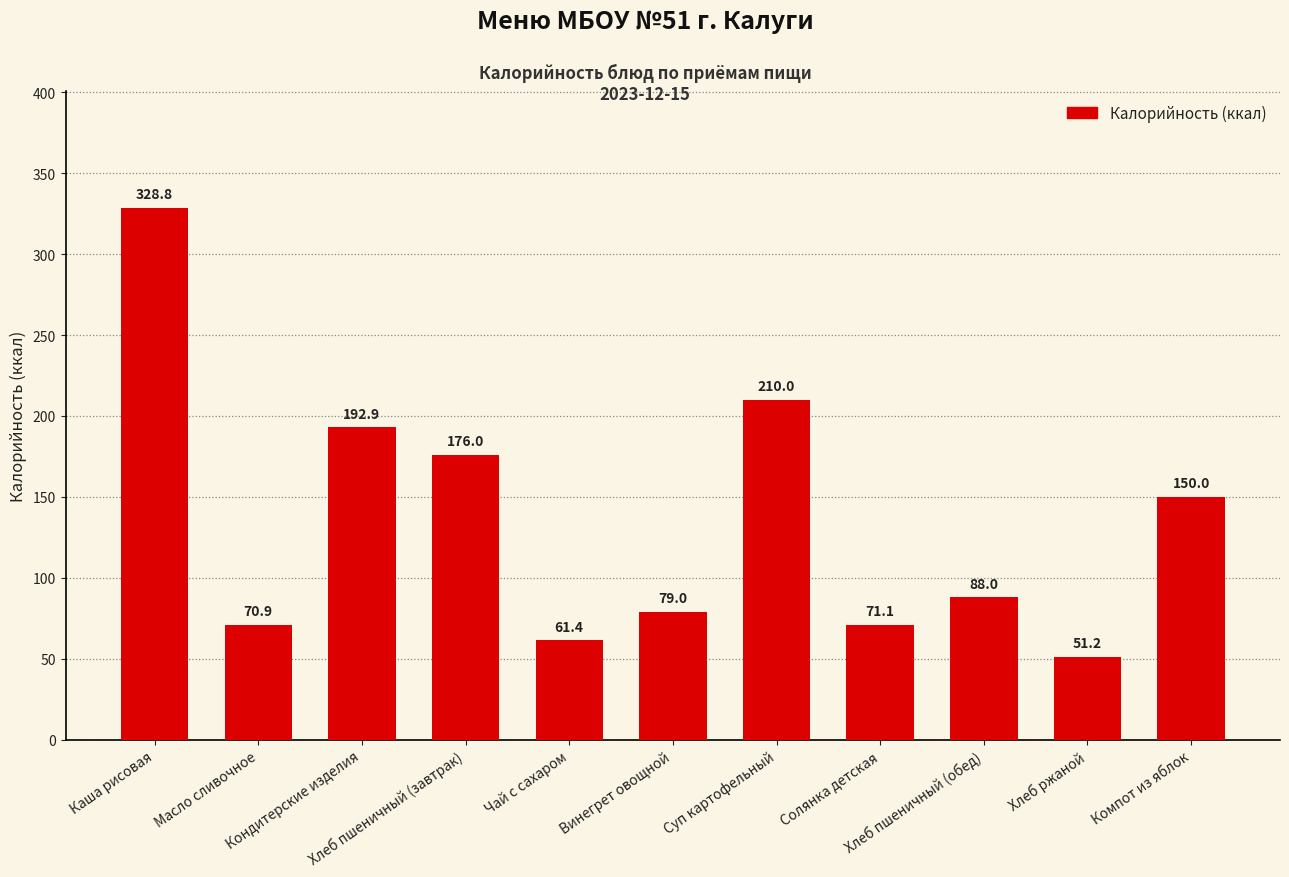

Is it true that the value at Суп картофельный is 210.0?

True